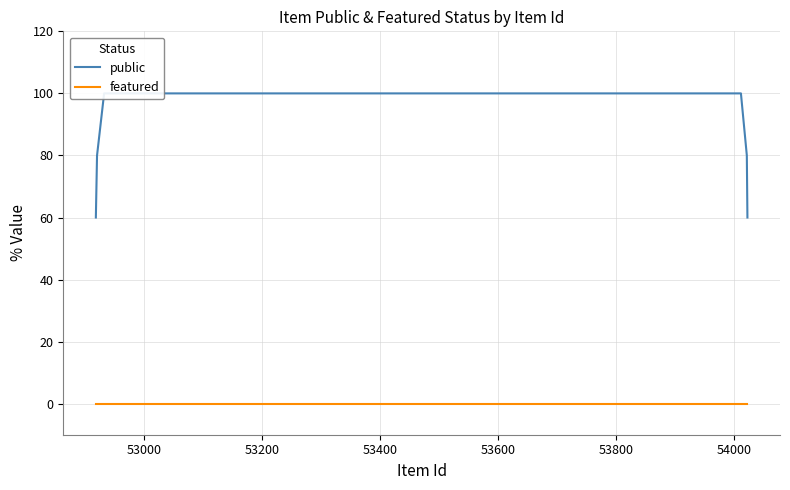

True or false: public and featured cross at least once.

False